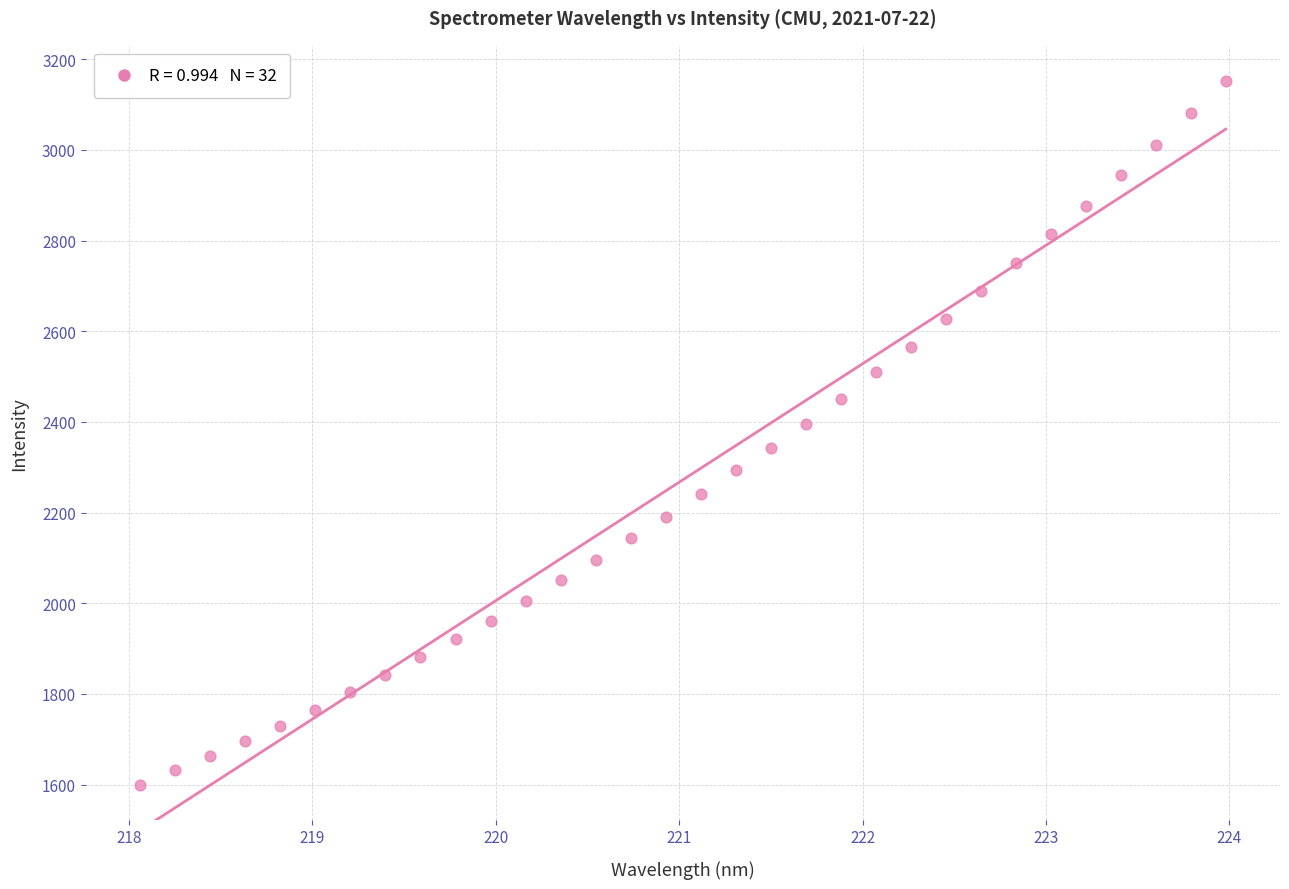

What is the range of X values (max minus min)?

5.9